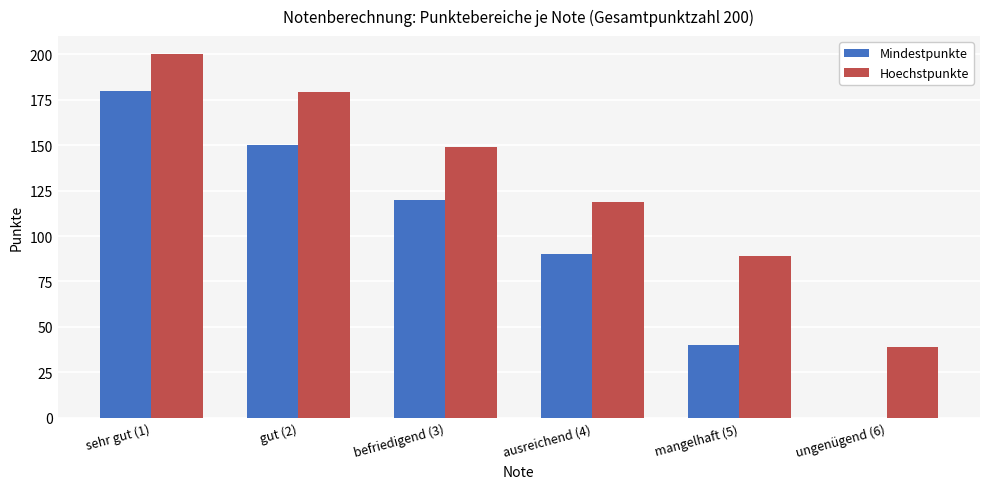

What are all the series names shown in the legend?

Mindestpunkte, Hoechstpunkte